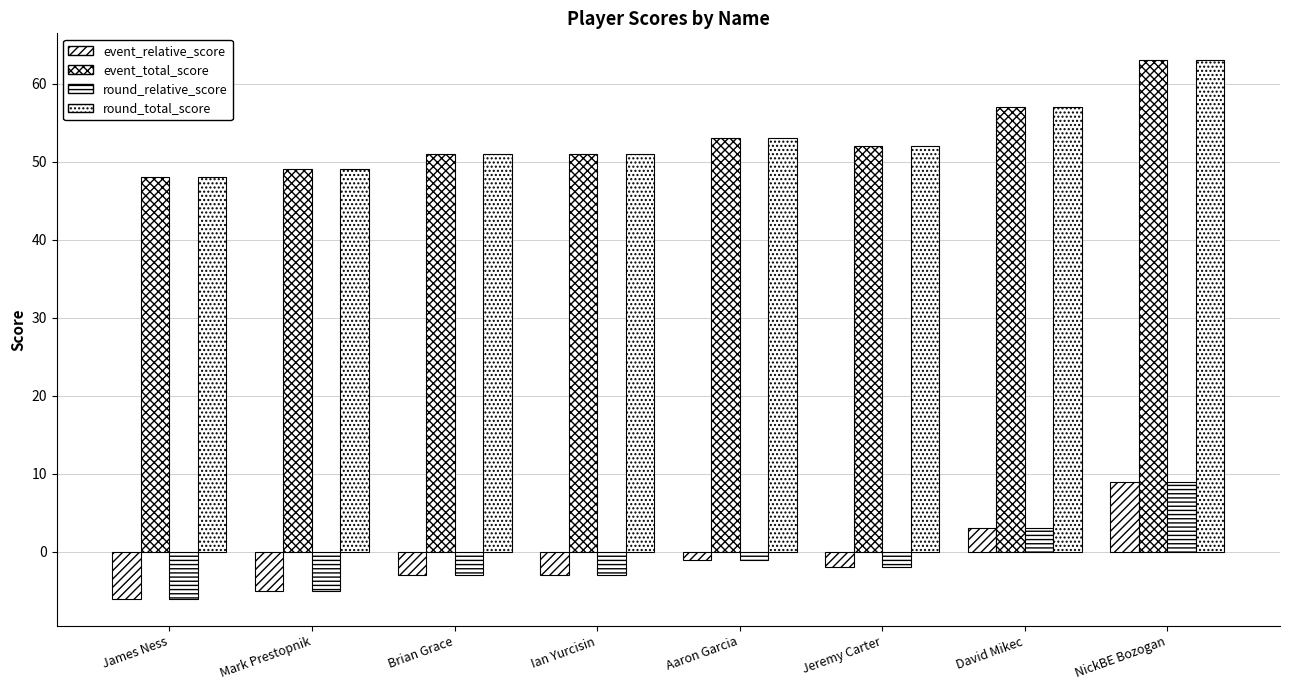

Which has a higher value, Aaron Garcia or Mark Prestopnik?

Aaron Garcia